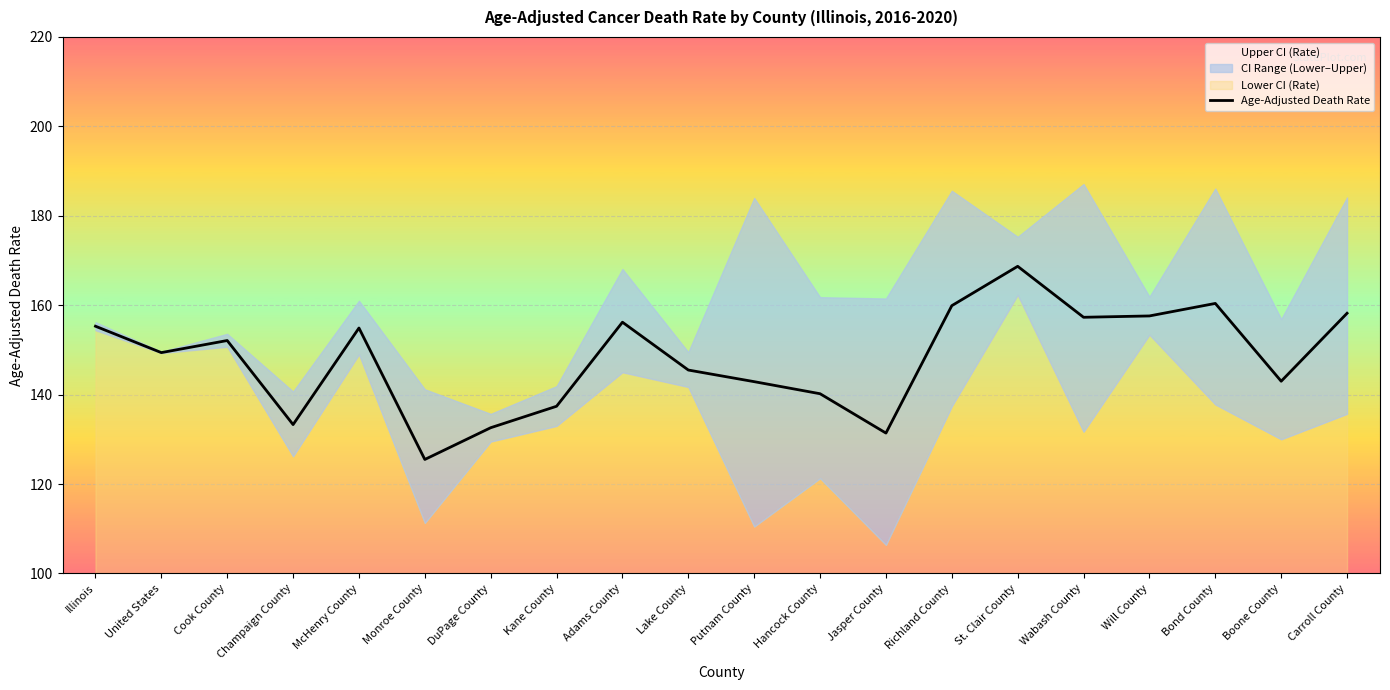

At which label does Age-Adjusted Death Rate reach its minimum?

Monroe County